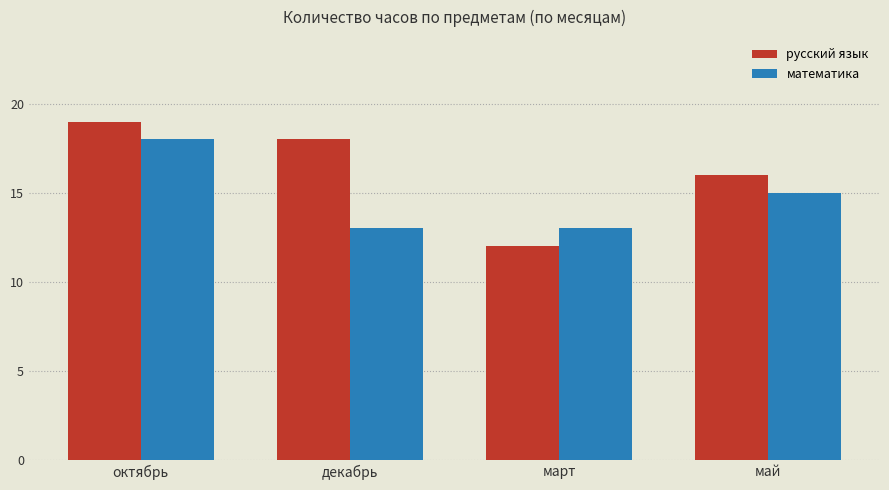

What is the maximum value shown in the chart?

19